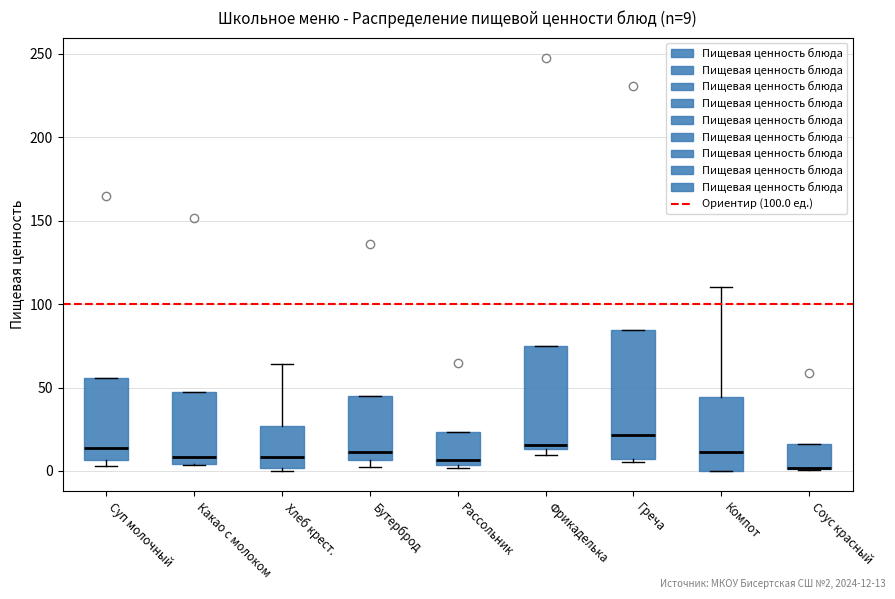

Which box is the tallest, from its lower edge to its upper edge?

Греча